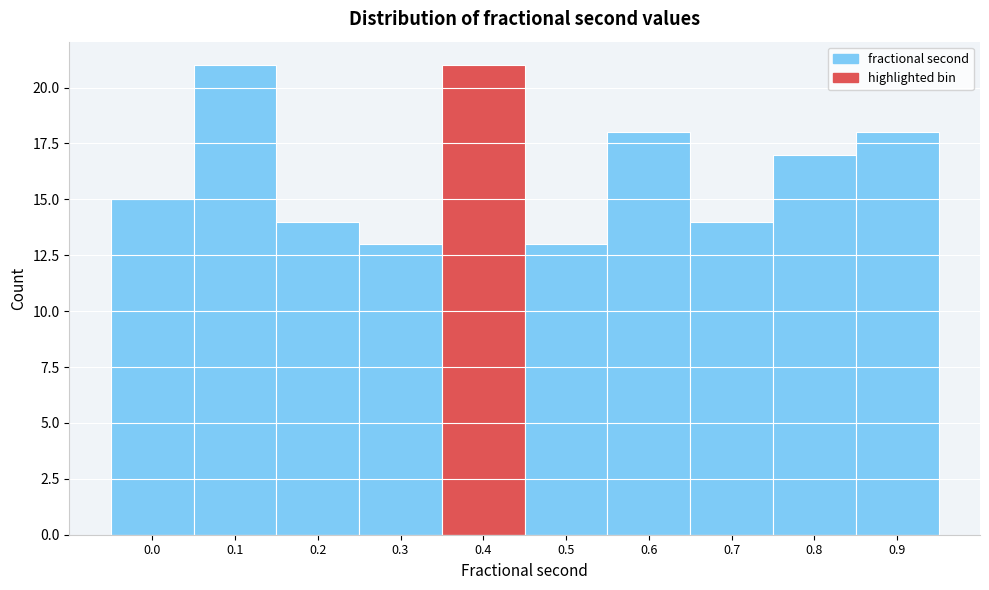

Reading right to left, transcribe all the data shown in this chart.

18	17	14	18	13	21	13	14	21	15